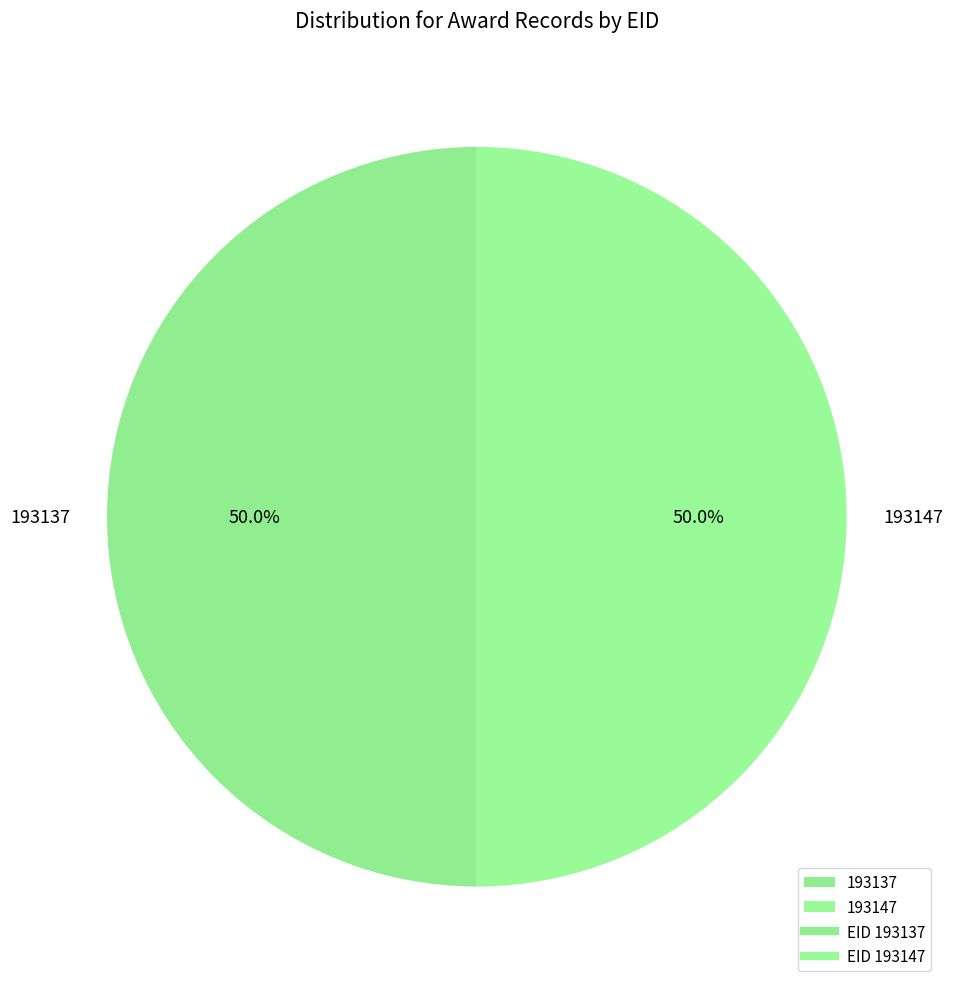

What percentage do 193137 and 193147 together represent?

100.0%